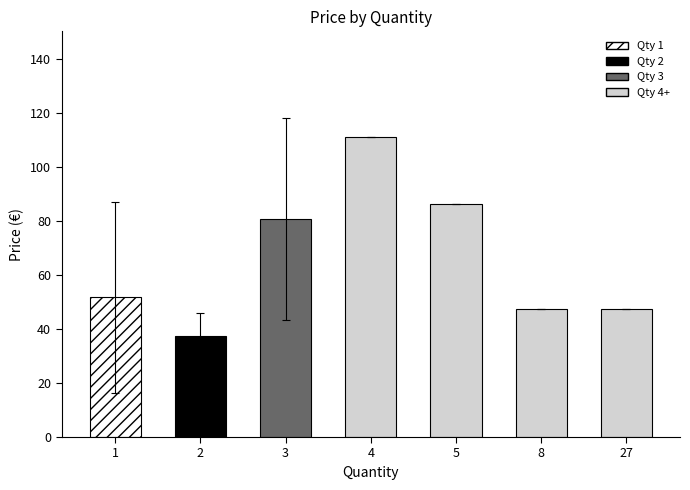

What is the minimum value shown in the chart?

37.4